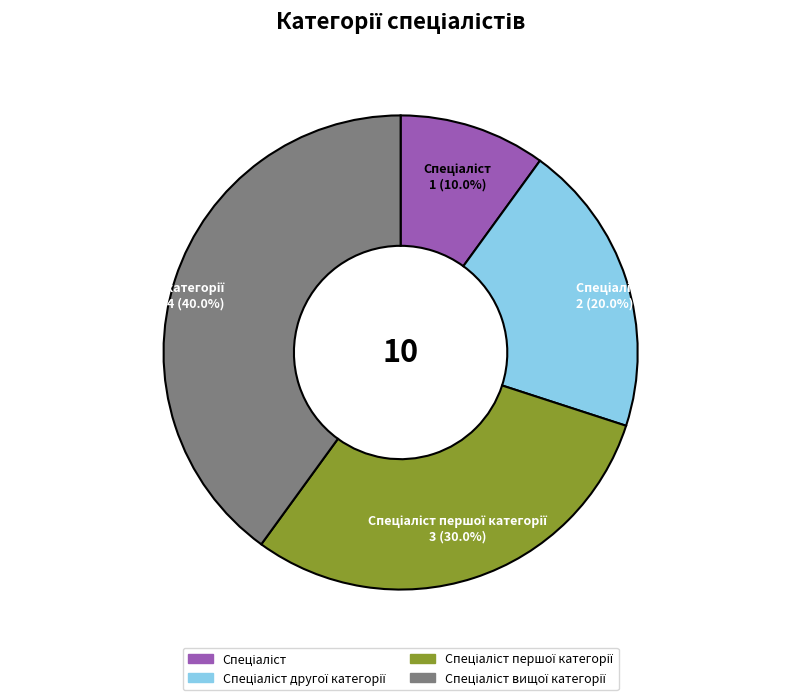

Does any single category account for the majority?

No